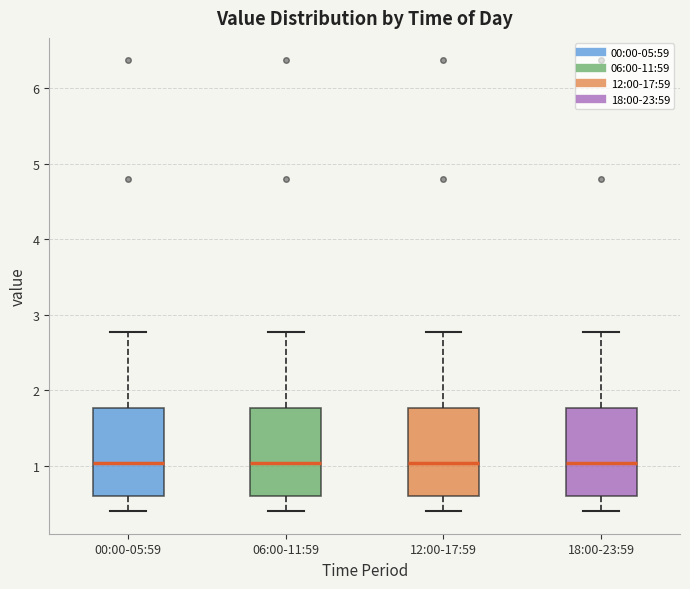

Reading left to right, read every box against the y-axis: the position of its median line, the range the box covers, and the ends of its whiskers. The values are not printed on the chart, so give them approximately, as read against the axis.

00:00-05:59: median 1.0, box 0.6 to 1.8, whiskers 0.4 to 2.8
06:00-11:59: median 1.0, box 0.6 to 1.8, whiskers 0.4 to 2.8
12:00-17:59: median 1.0, box 0.6 to 1.8, whiskers 0.4 to 2.8
18:00-23:59: median 1.0, box 0.6 to 1.8, whiskers 0.4 to 2.8